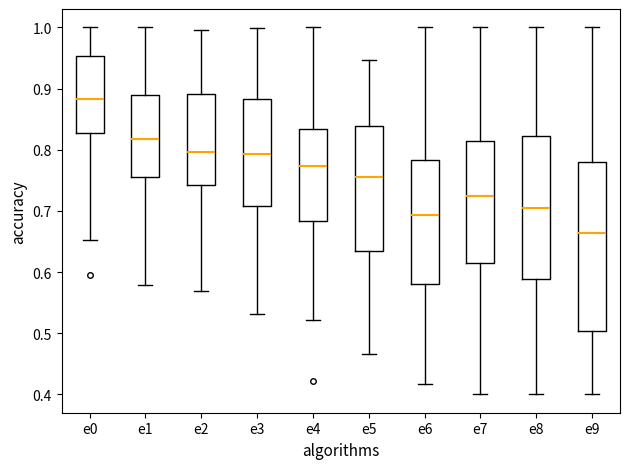

Which box's median line is the highest?

e0